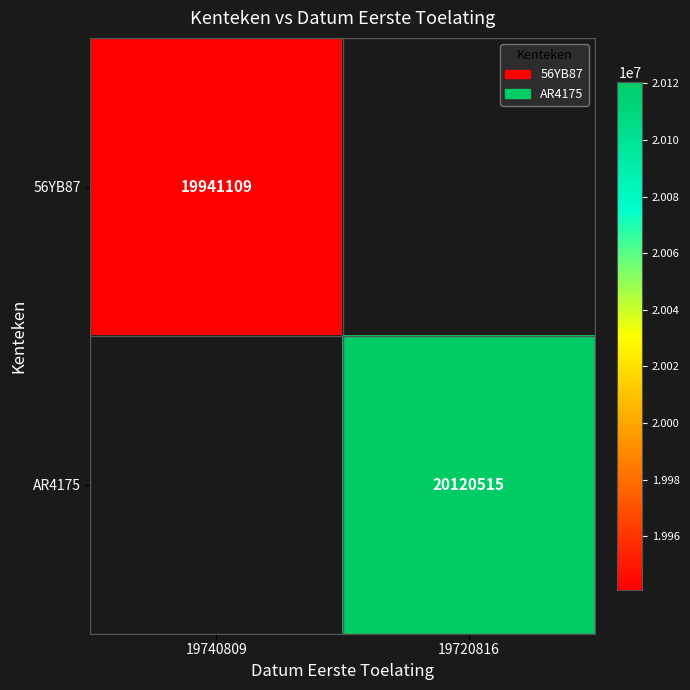

The AR4175 series shows 31224660 at 19720816. True or false?

False